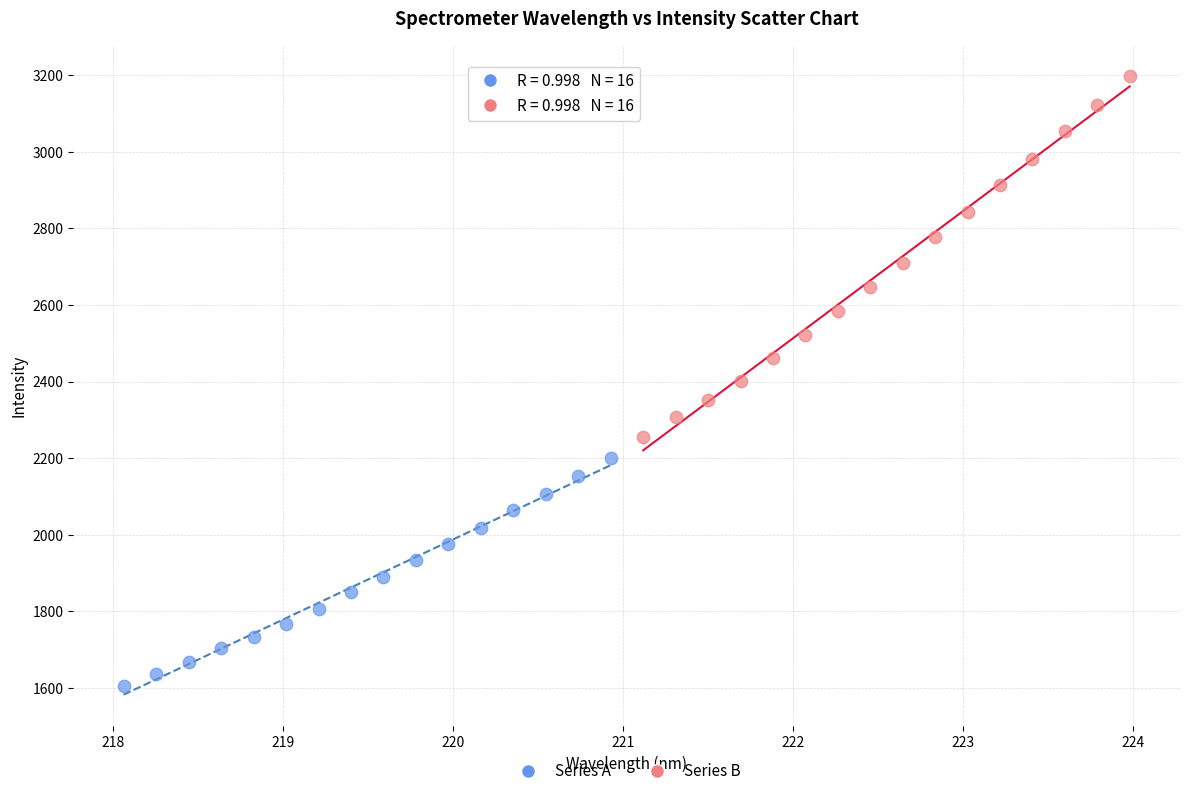

Which series contains the lowest Y value?

Series A